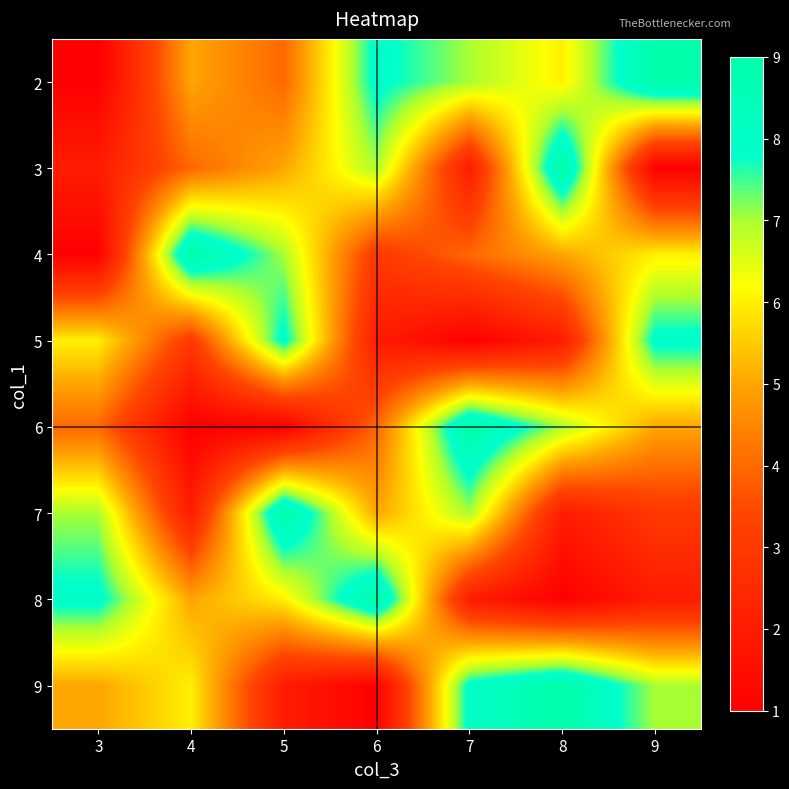

At which category is the sum across all series the highest?

5